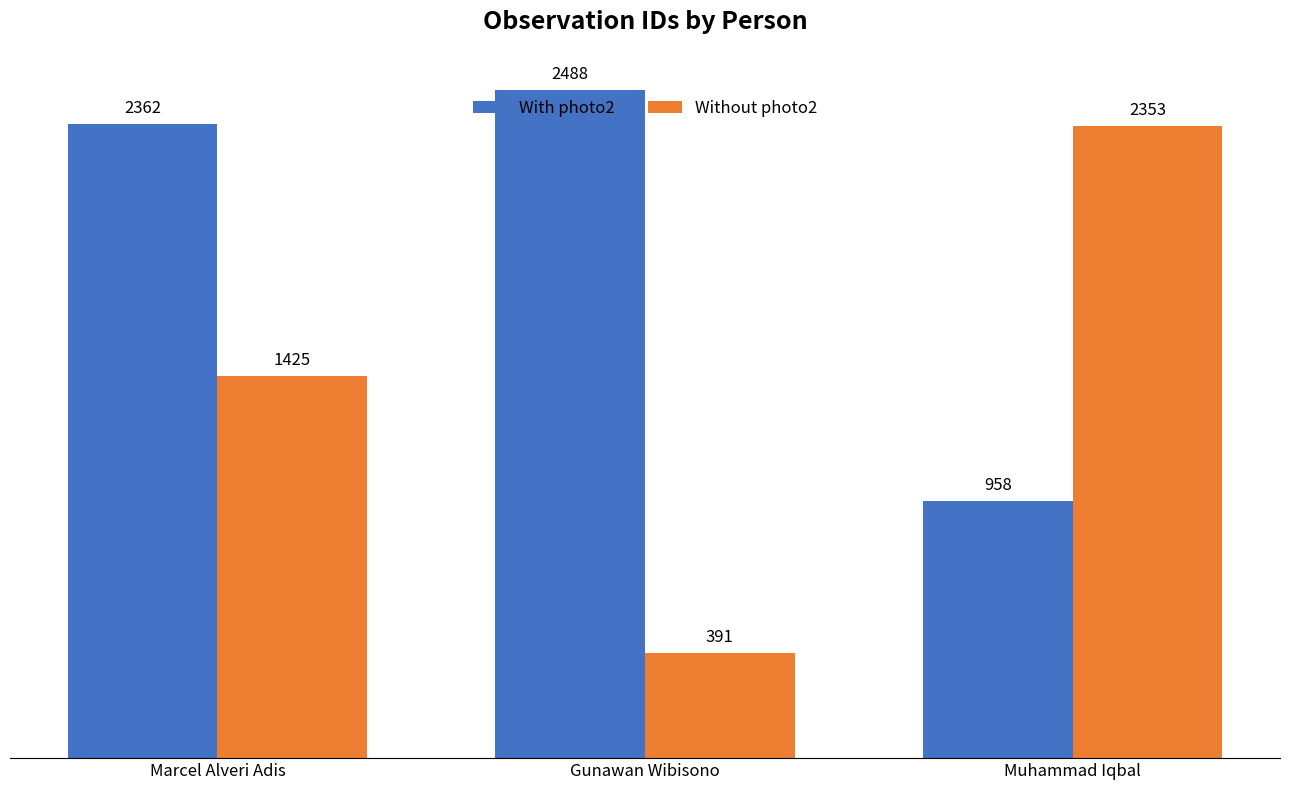

Are the bars horizontal?

No